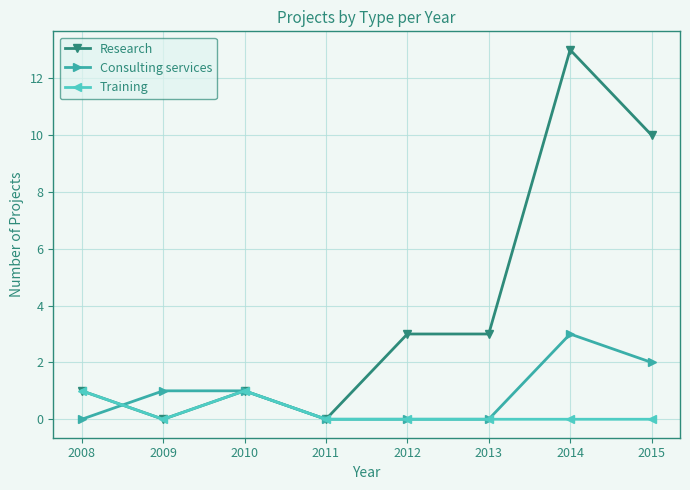

What value does the Research series have at 2008?

1